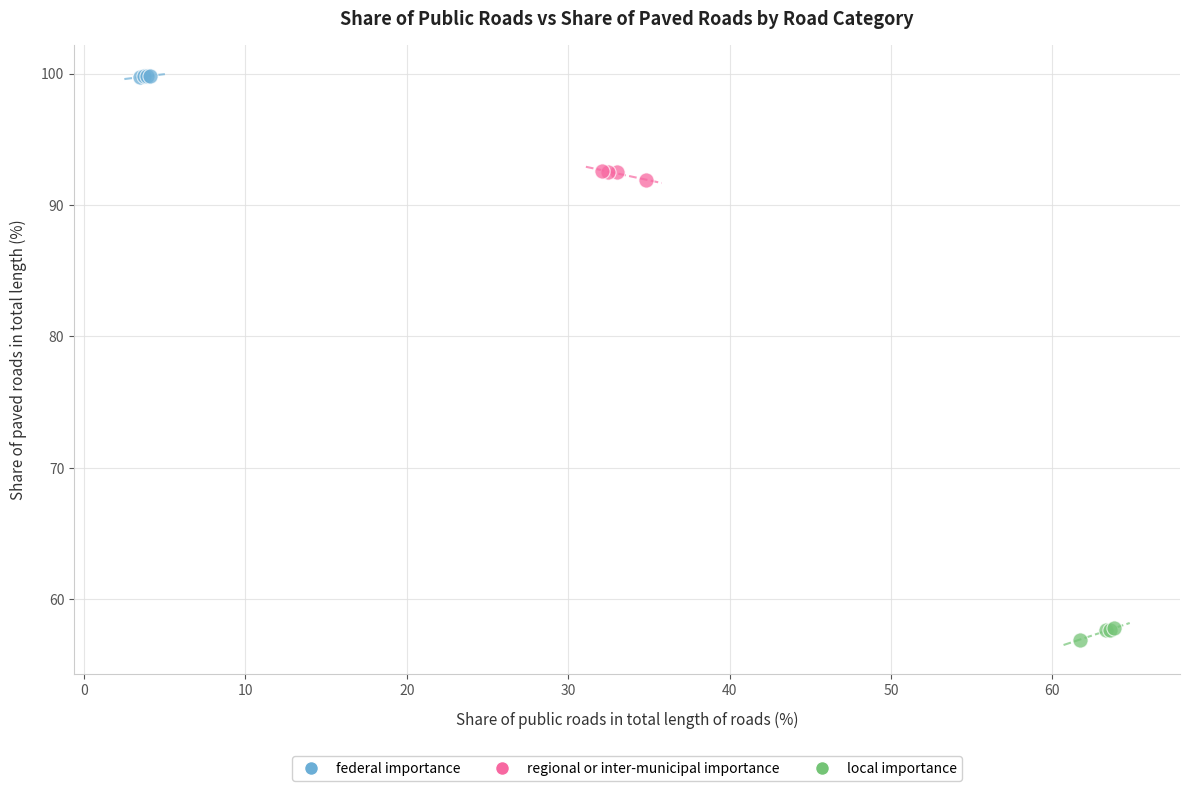

Which series reaches the minimum Y coordinate?

local importance